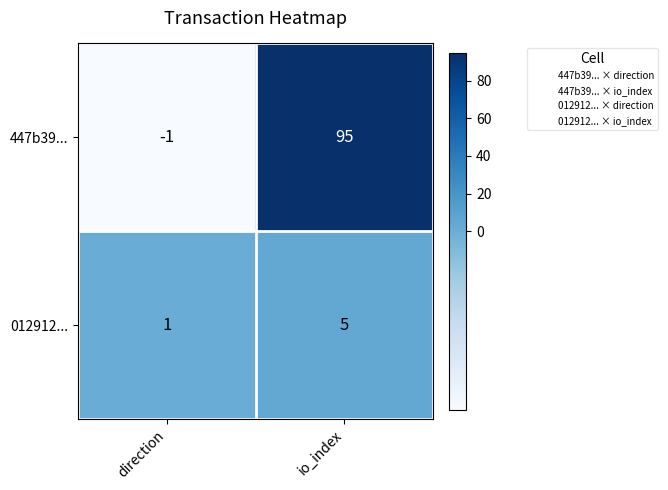

At direction, list the series in order from smallest to largest.

447b39..., 012912...